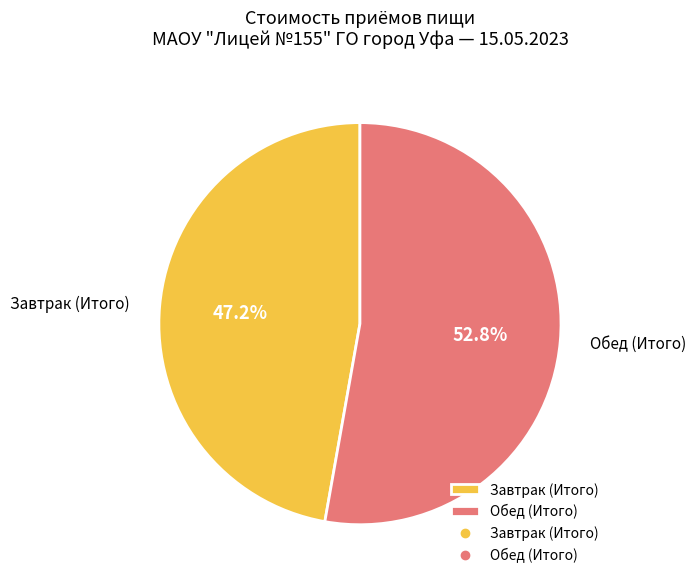

What is the total percentage of Завтрак (Итого) and Обед (Итого)?

100.0%